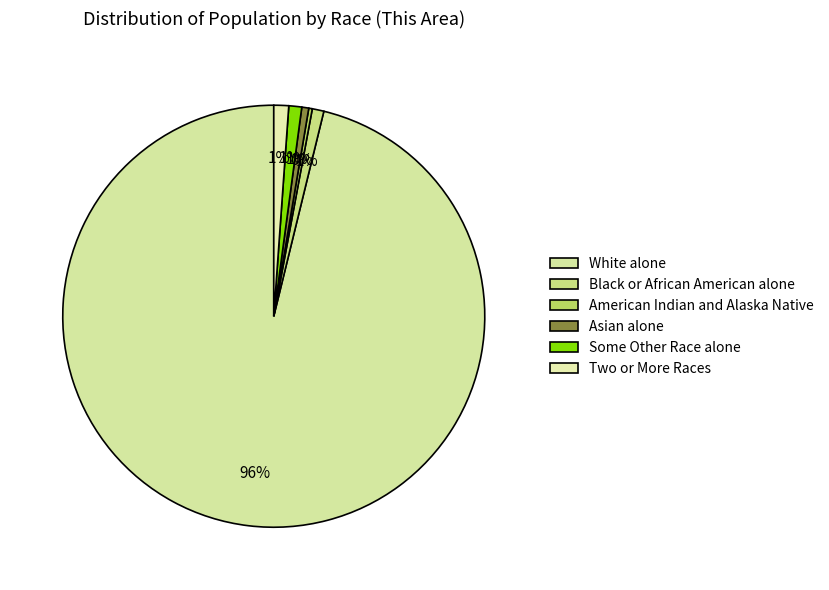

True or false: Black or African American alone accounts for 1% of the total.

True